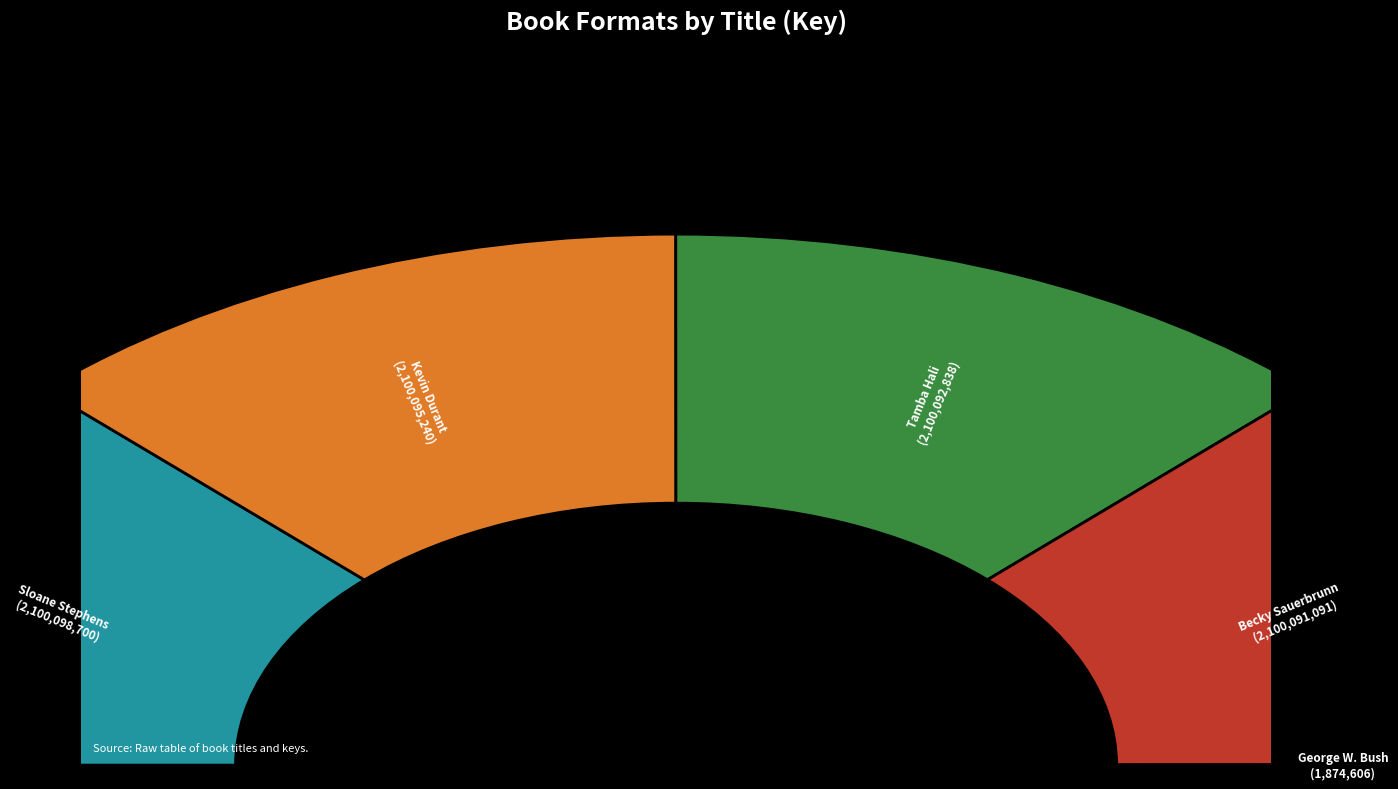

Does Kevin Durant account for over 50% of the chart?

No